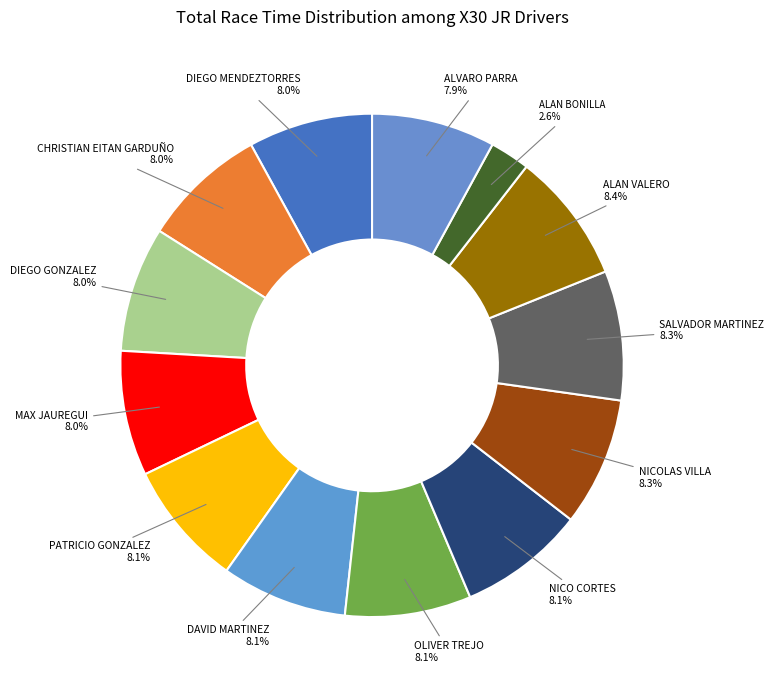

Is it true that SALVADOR MARTINEZ is 8% of the pie?

True